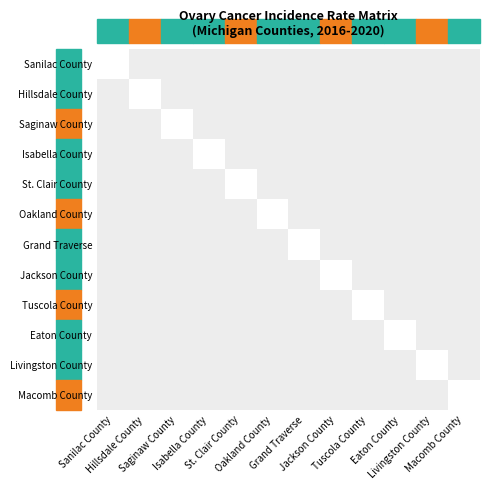

At Saginaw County, list the series in order from smallest to largest.

Saginaw County, Sanilac County, Hillsdale County, Isabella County, St. Clair County, Oakland County, Grand Traverse, Jackson County, Tuscola County, Eaton County, Livingston County, Macomb County